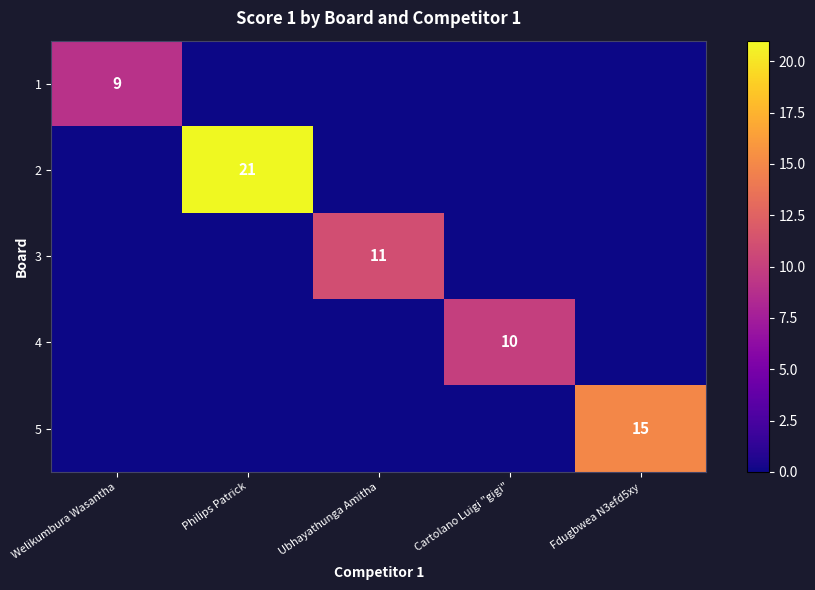

The value of 2 at Philips Patrick is 13. True or false?

False